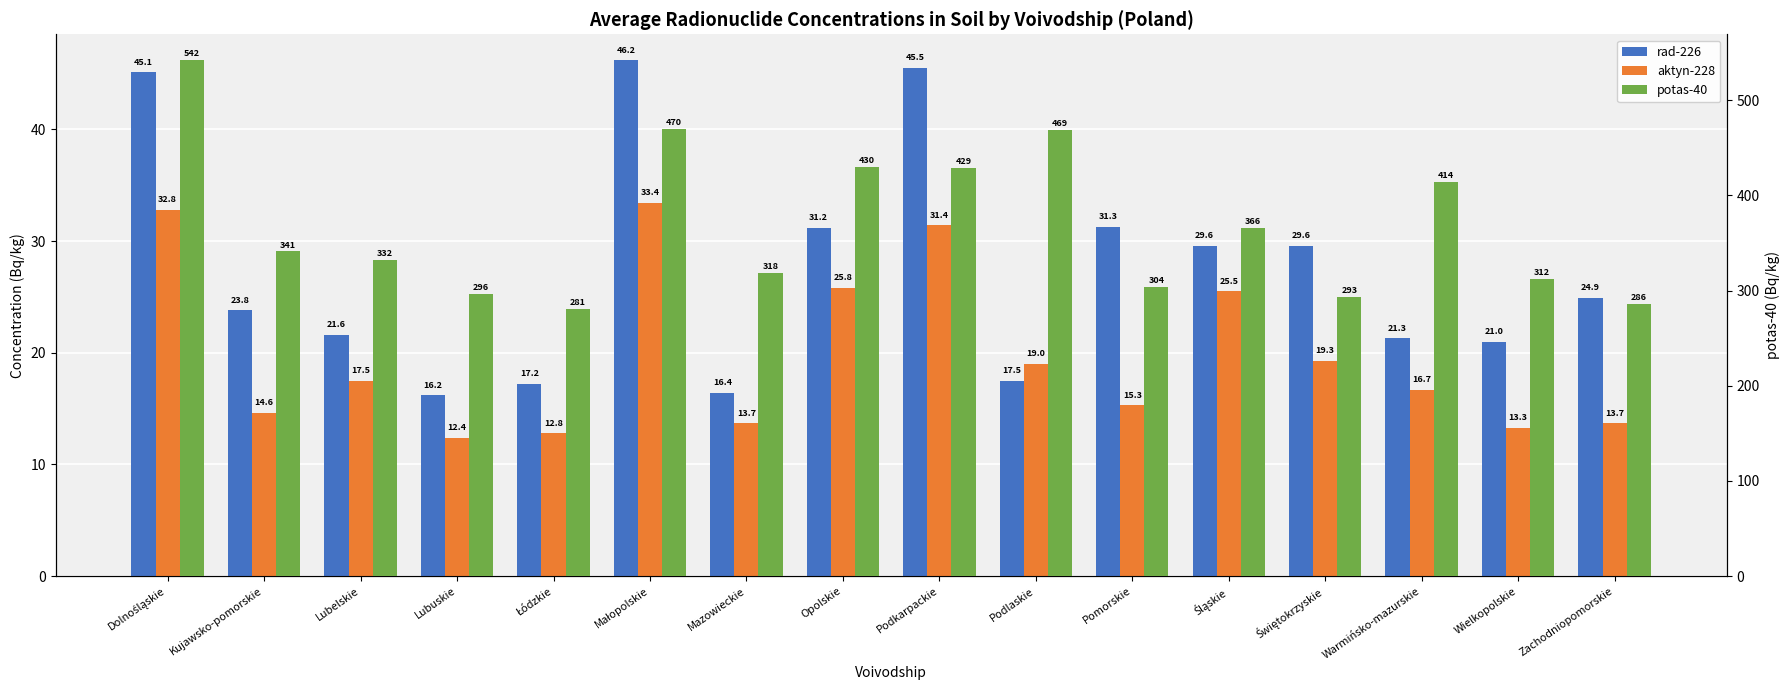

The aktyn-228 series shows 28.7 at Warmińsko-mazurskie. True or false?

False